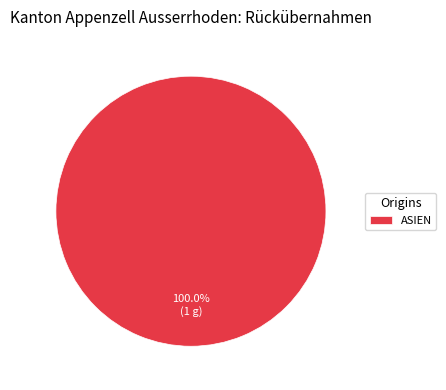

Does ASIEN account for over 50% of the chart?

Yes